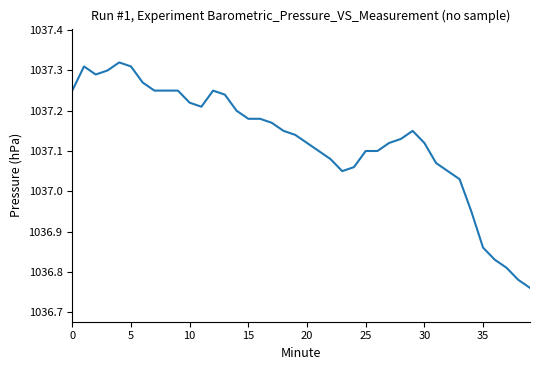

How many lines are shown in the chart?

1